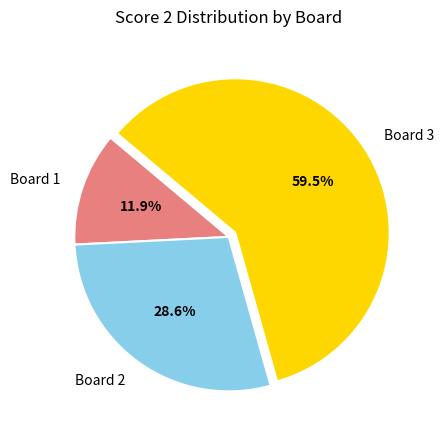

Is there any slice that represents more than half of the pie?

Yes